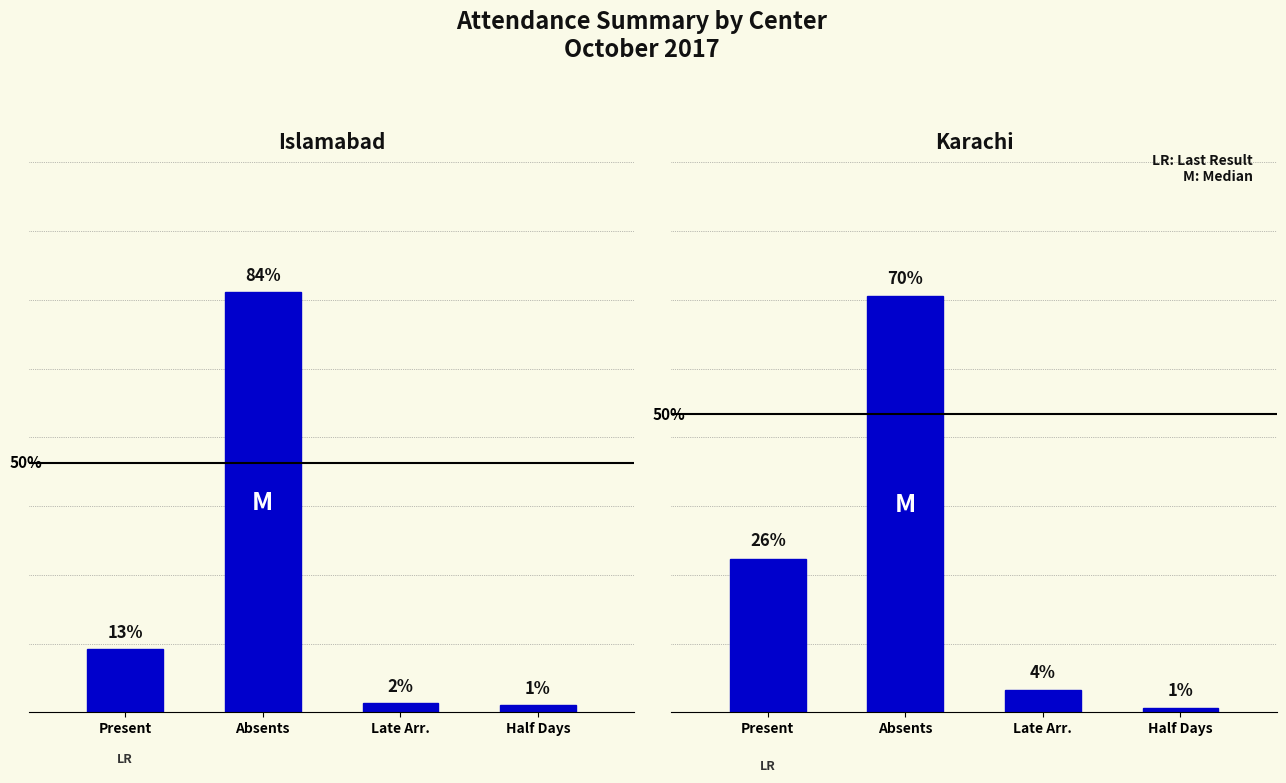

At which category is the sum across all series the highest?

Absents